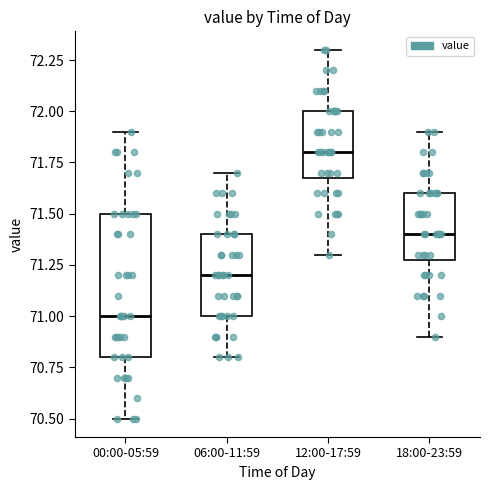

Where is the upper edge of the box for 00:00-05:59 on the y-axis? The values are not printed on the chart, so give them approximately, as read against the axis.

71.5